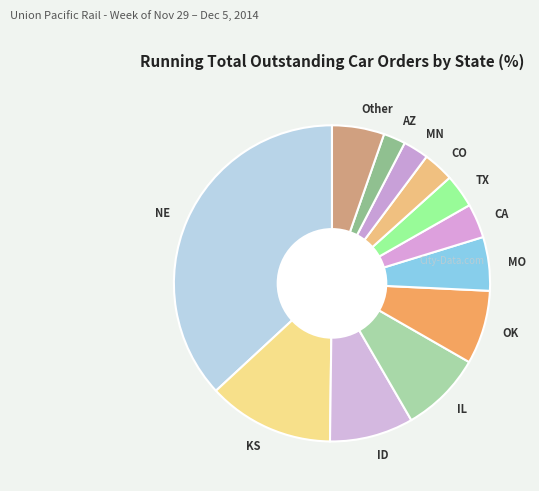

Which category has the biggest portion of the pie?

NE